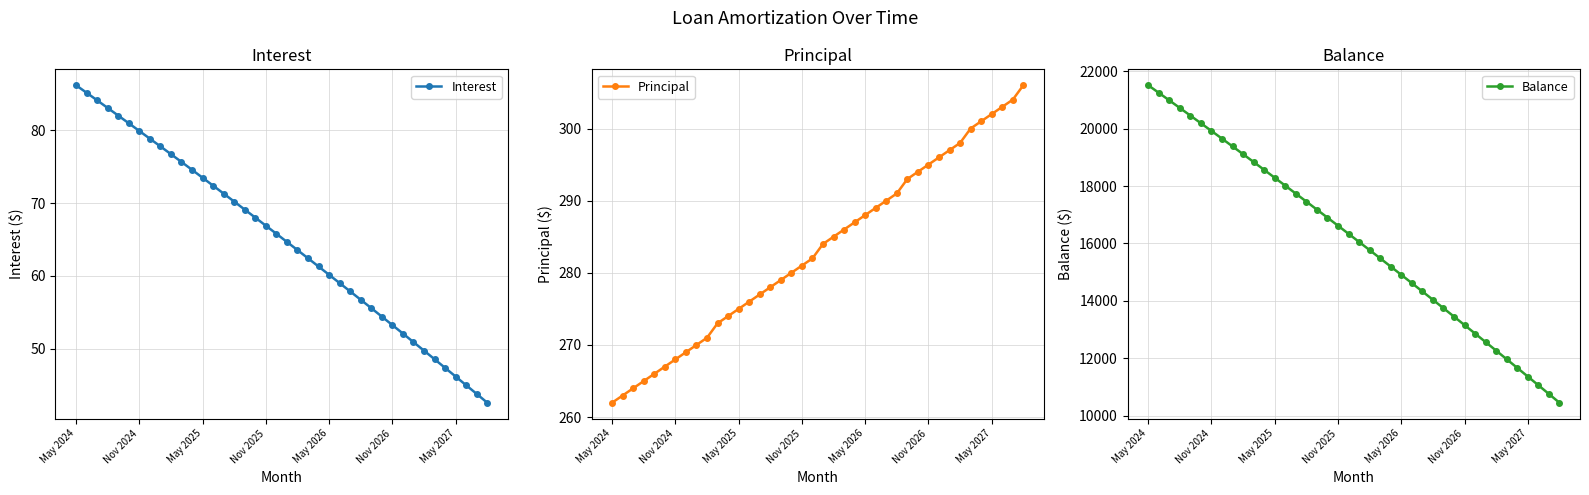

What position from the right is 10?

30